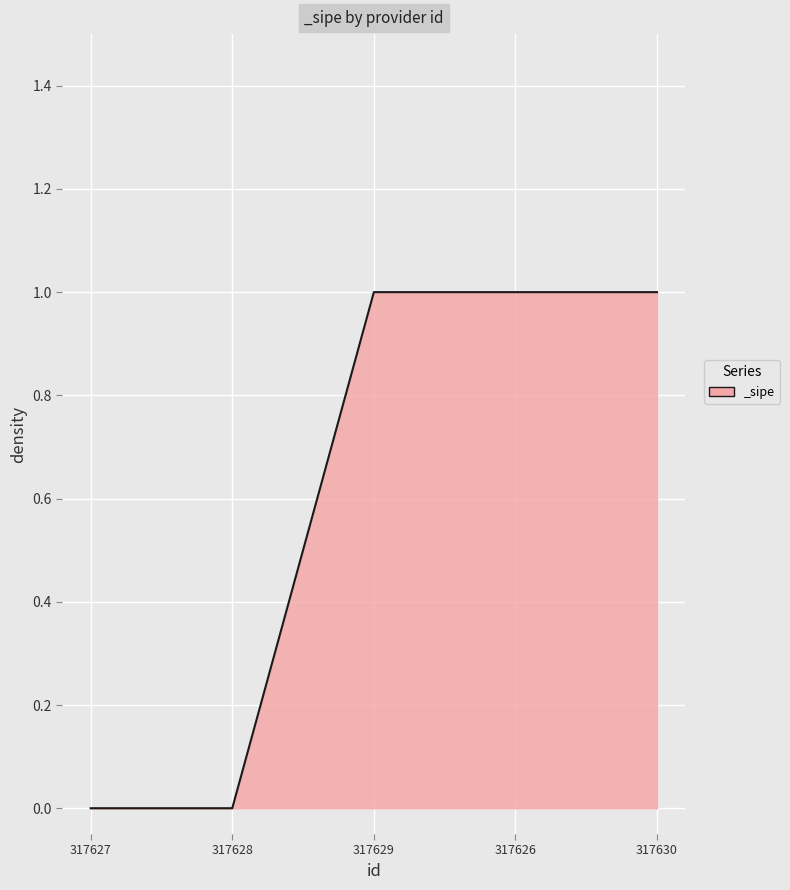

What is the sum of all values?

3